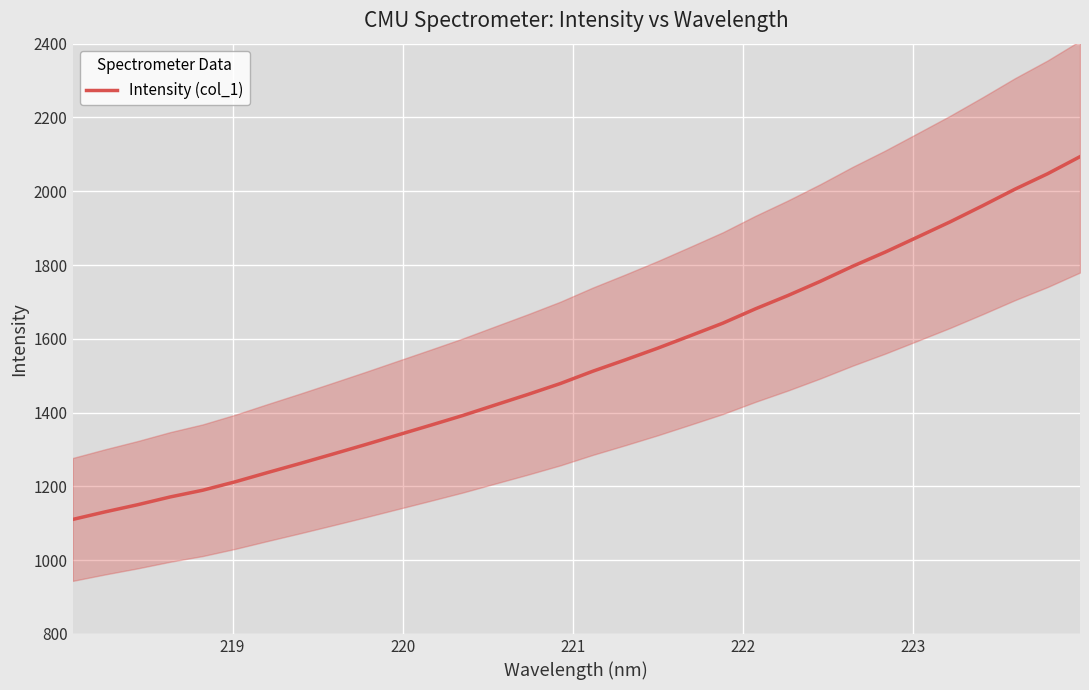

How many lines are shown in the chart?

1